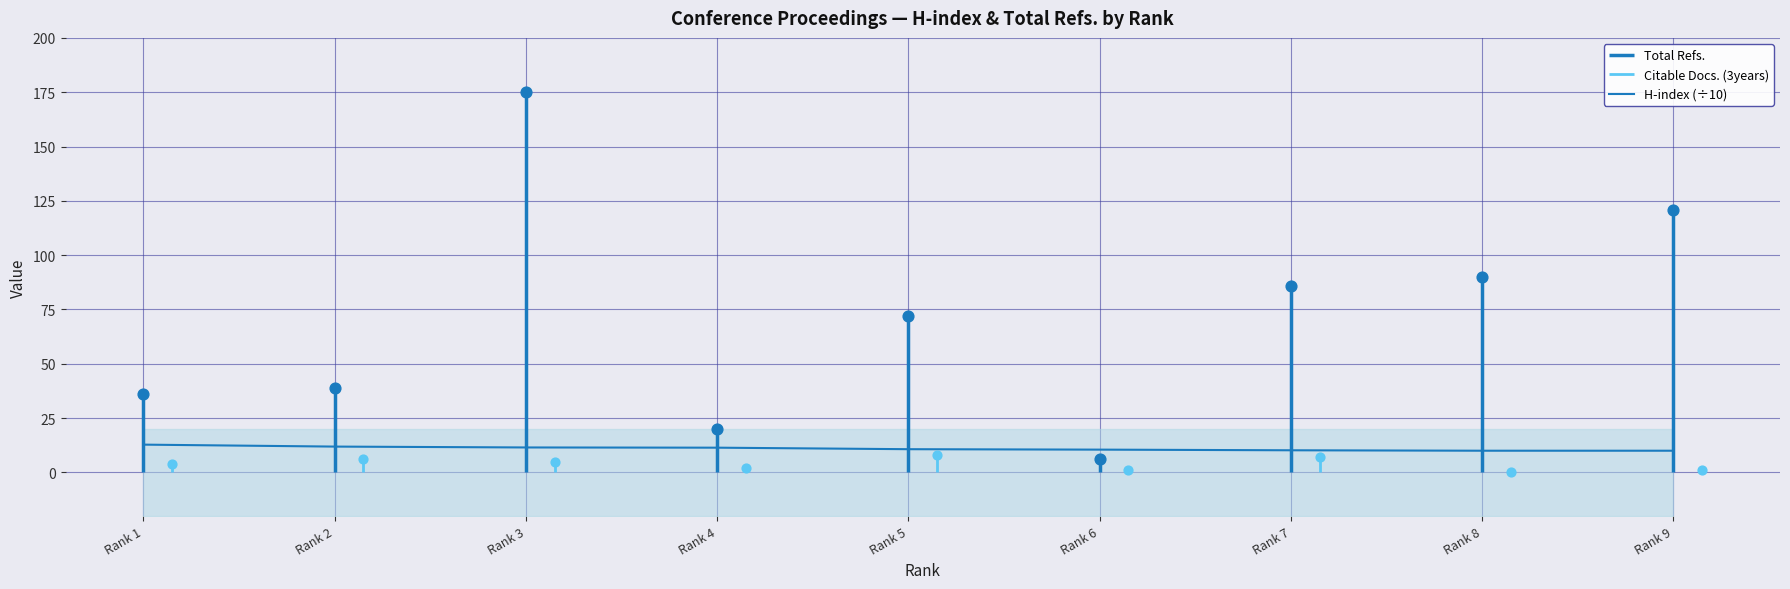

Between Rank 7 and Rank 6, which is larger?

Rank 6